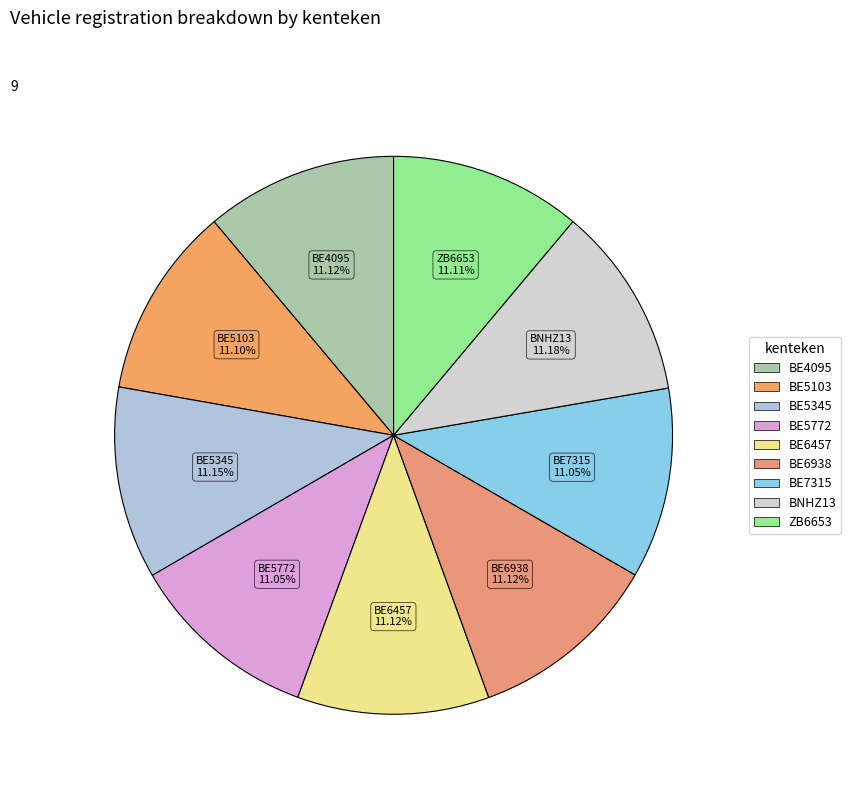

How many slices are in this pie chart?

9